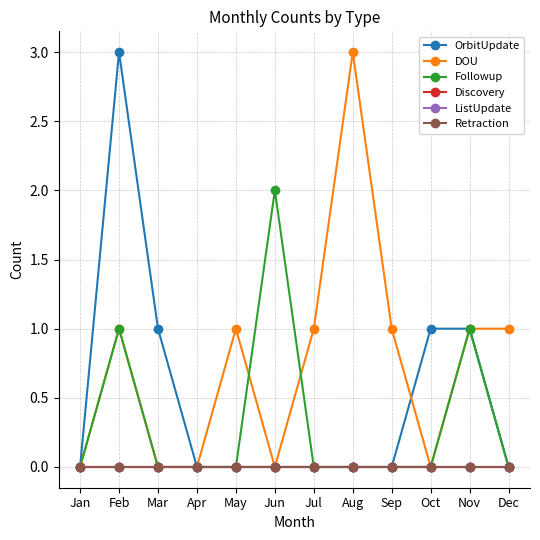

In OrbitUpdate, how many points are higher than both neighbors (excluding endpoints)?

1